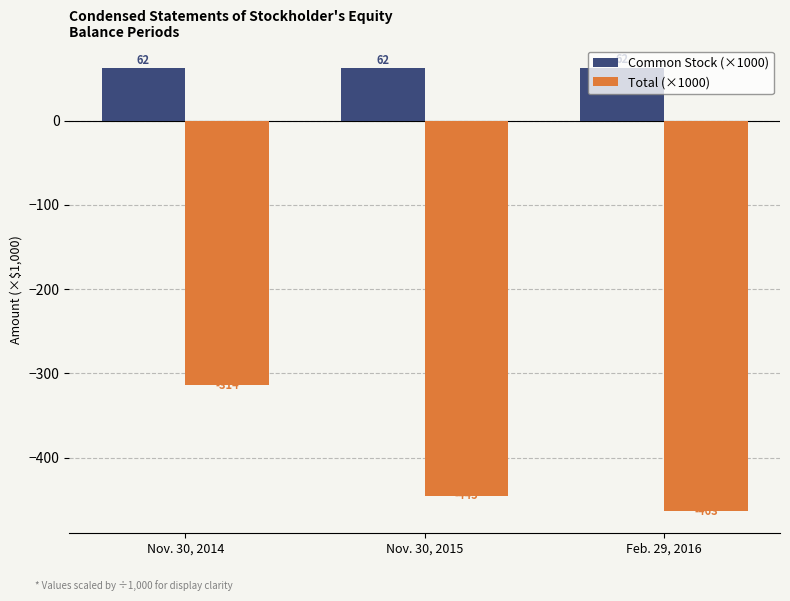

True or false: Common Stock (×1000) has a value of 62.1 at Nov. 30, 2014.

True